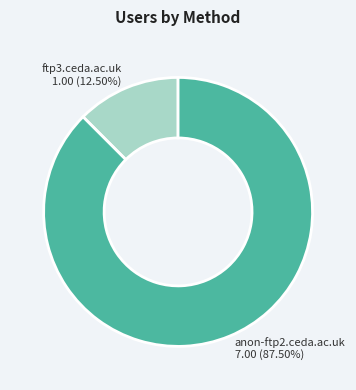

Which slice is the smallest?

ftp3.ceda.ac.uk